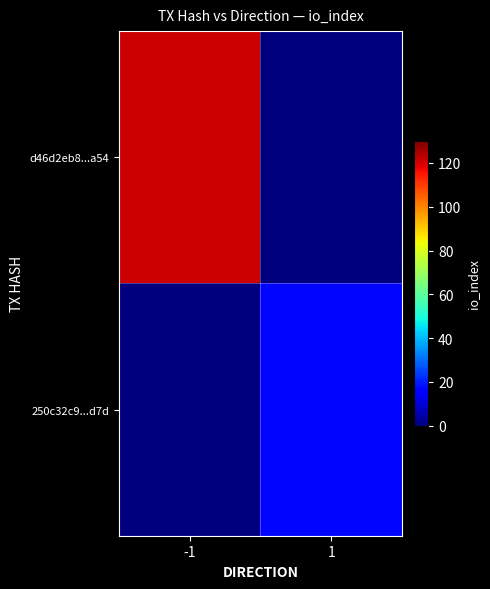

Reading left to right, what are all the values shown in this chart?

d46d2eb8...a54: -1=121	1=0
250c32c9...d7d: -1=0	1=17